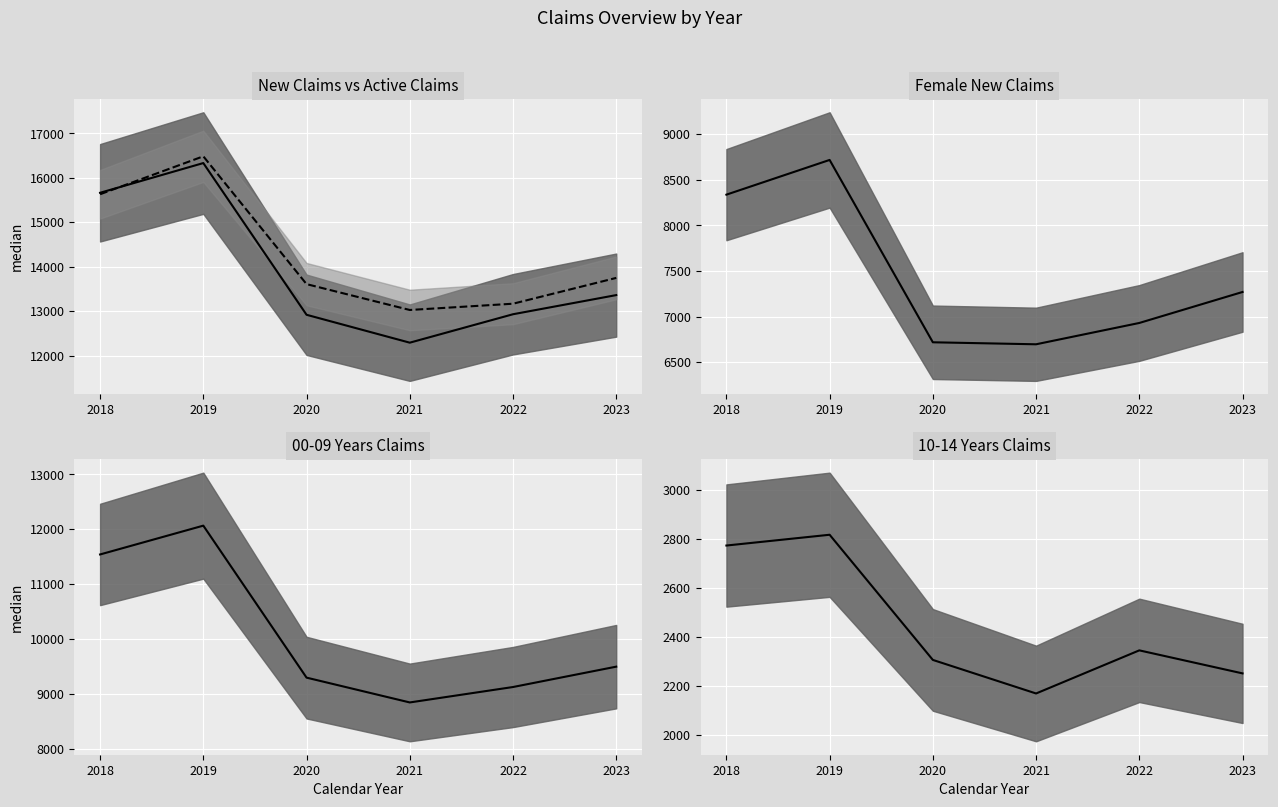

What is the value of the Female median point at the 1st from the left?

8338